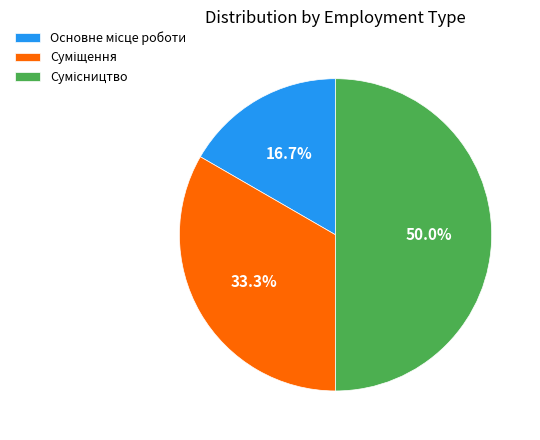

What is the change in value from Суміщення to Сумісництво?

+1